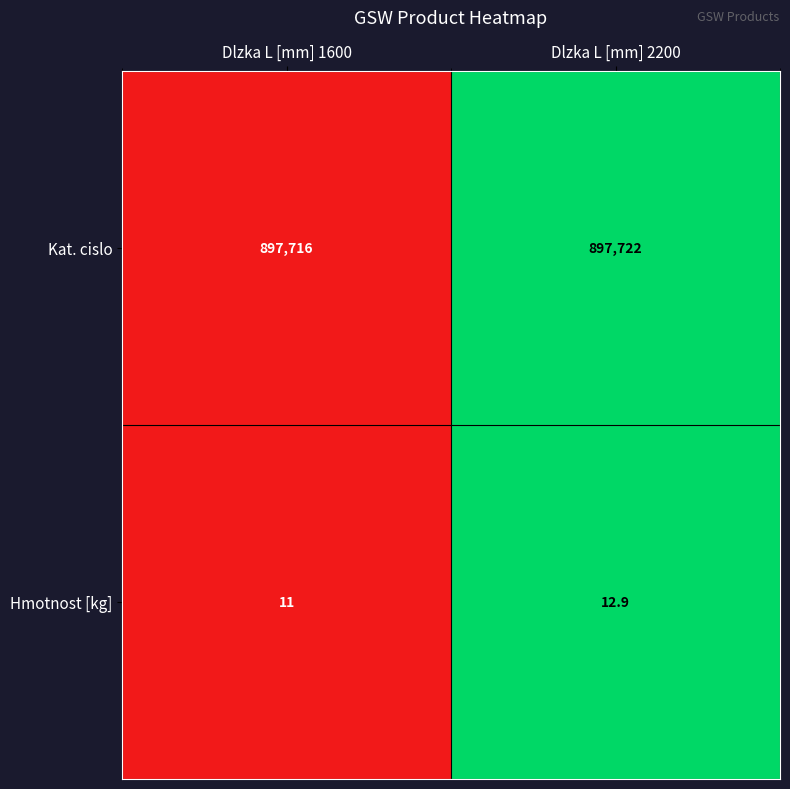

List the series in order of their overall mean, lowest first.

Hmotnost [kg], Kat. cislo